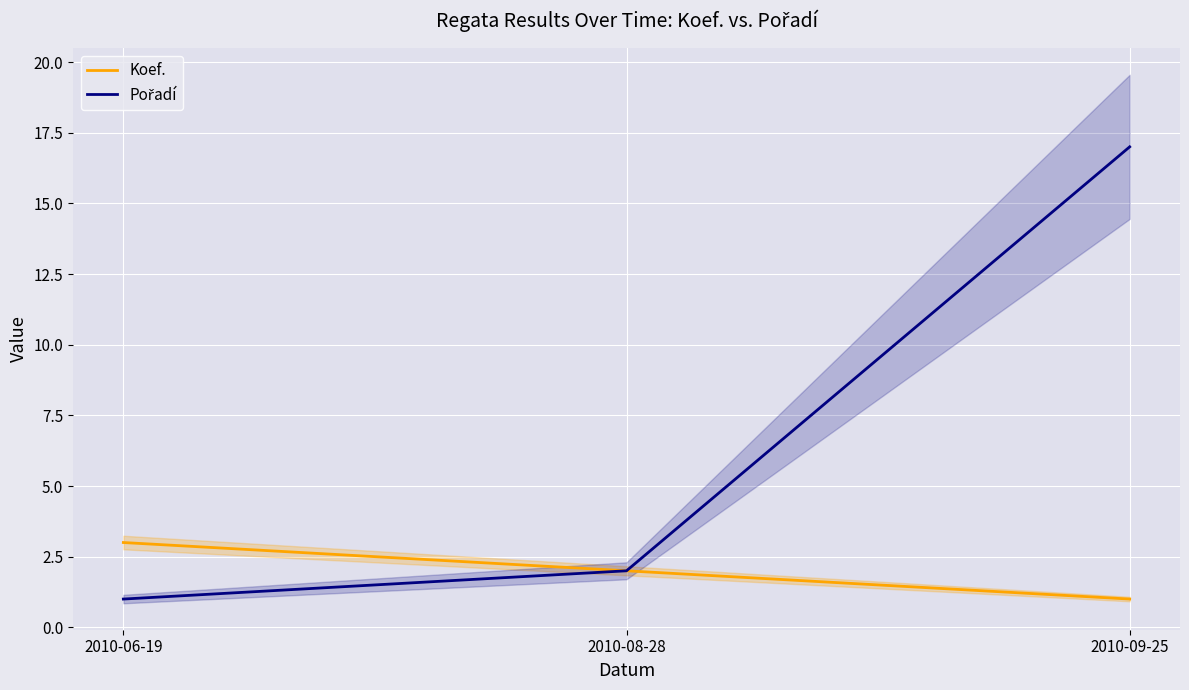

True or false: Koef. has a value of 2 at 2010-09-25.

False